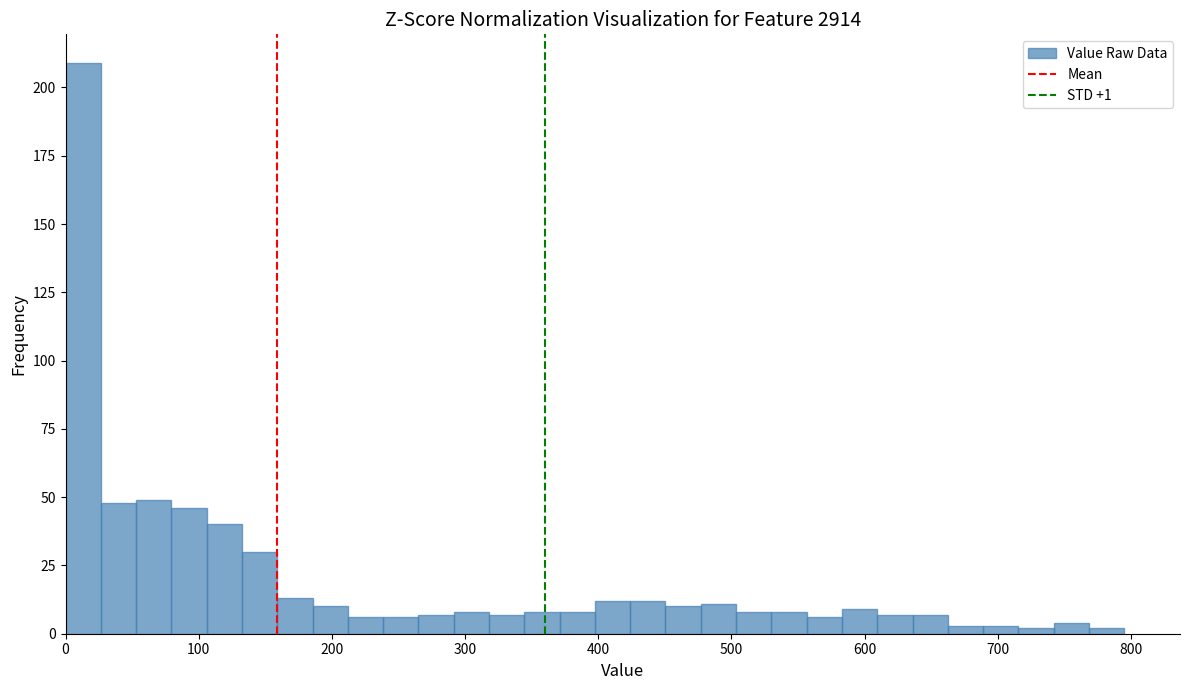

Read against the x-axis, roughly where is the centre of the tallest bar?

10